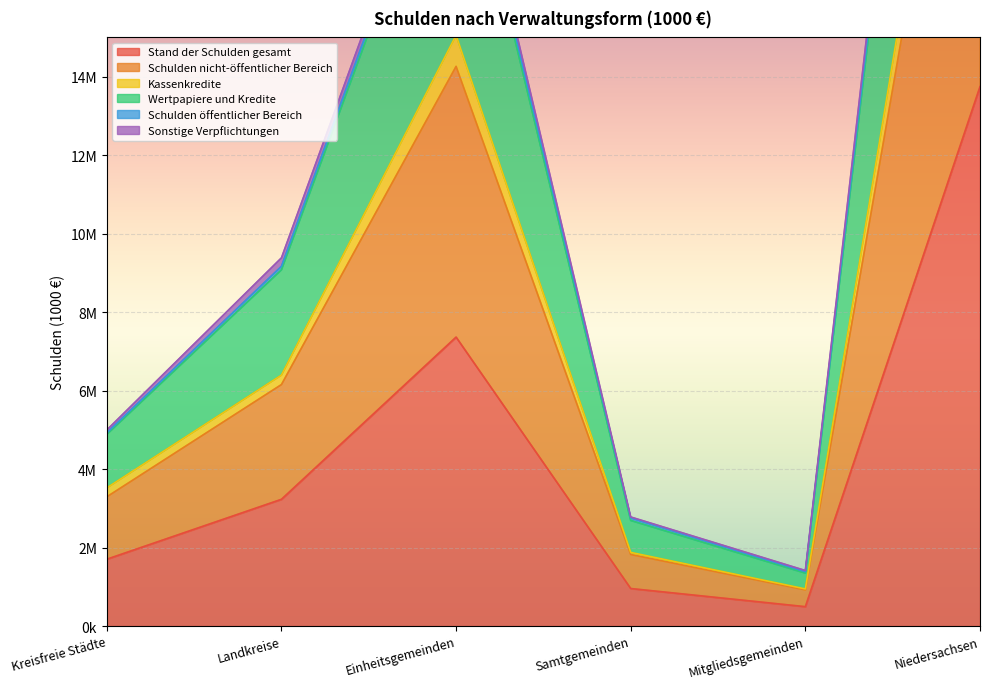

What is the maximum value shown in the chart?

40198506